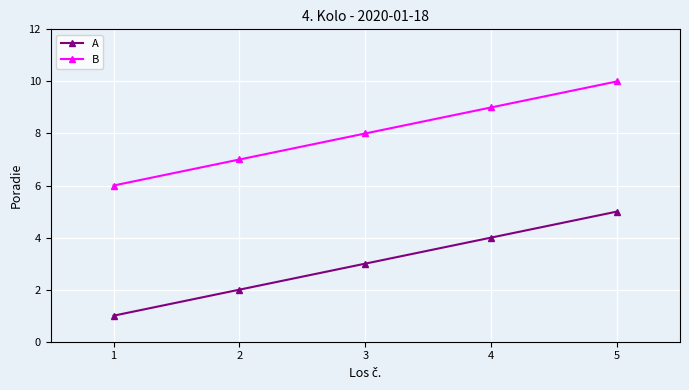

What value does the A series have at 5?

5